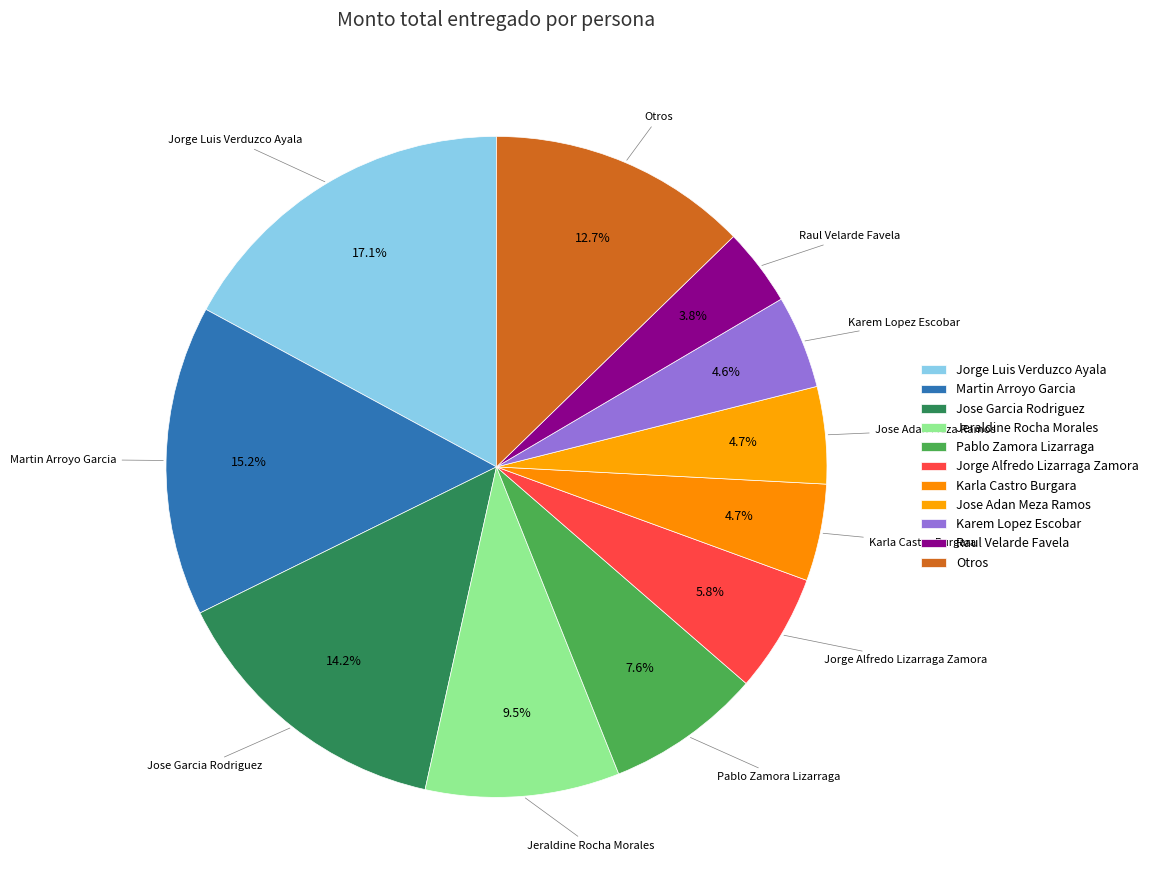

Count the number of slices in the pie.

11